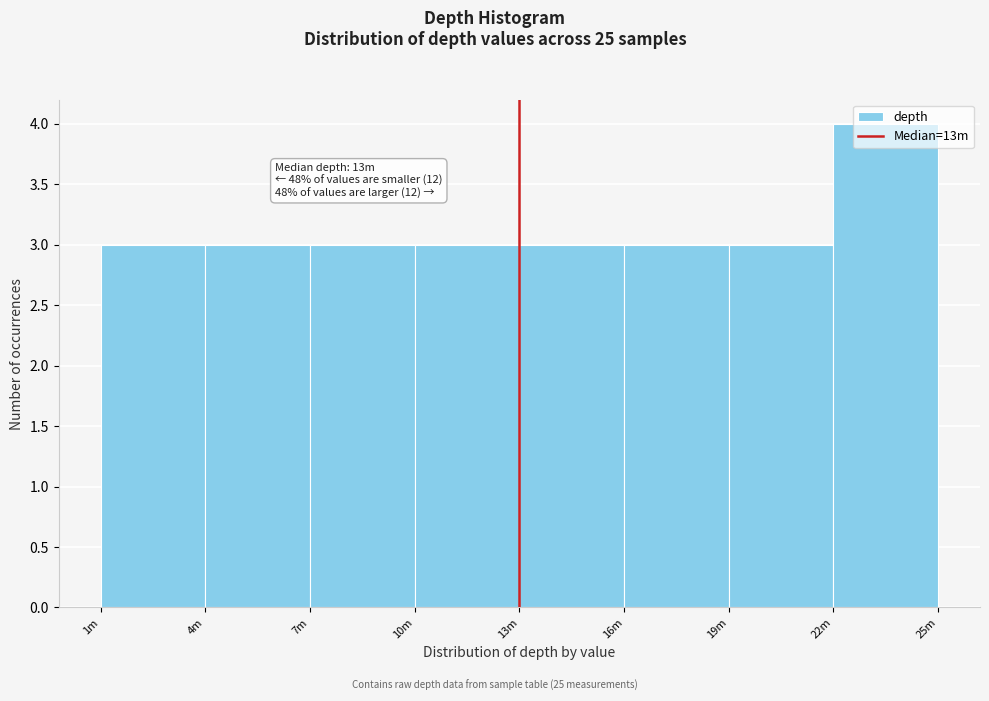

What is the value of the 5th bar from the left?

3